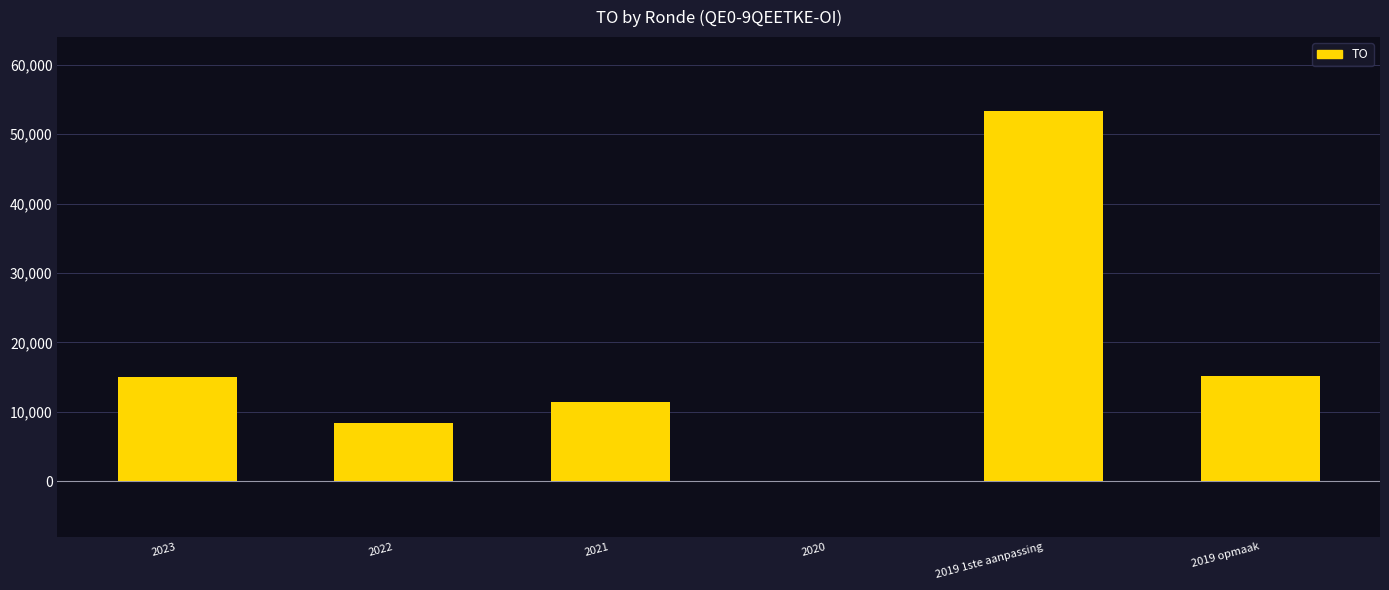

What is the sum of all values?

103123